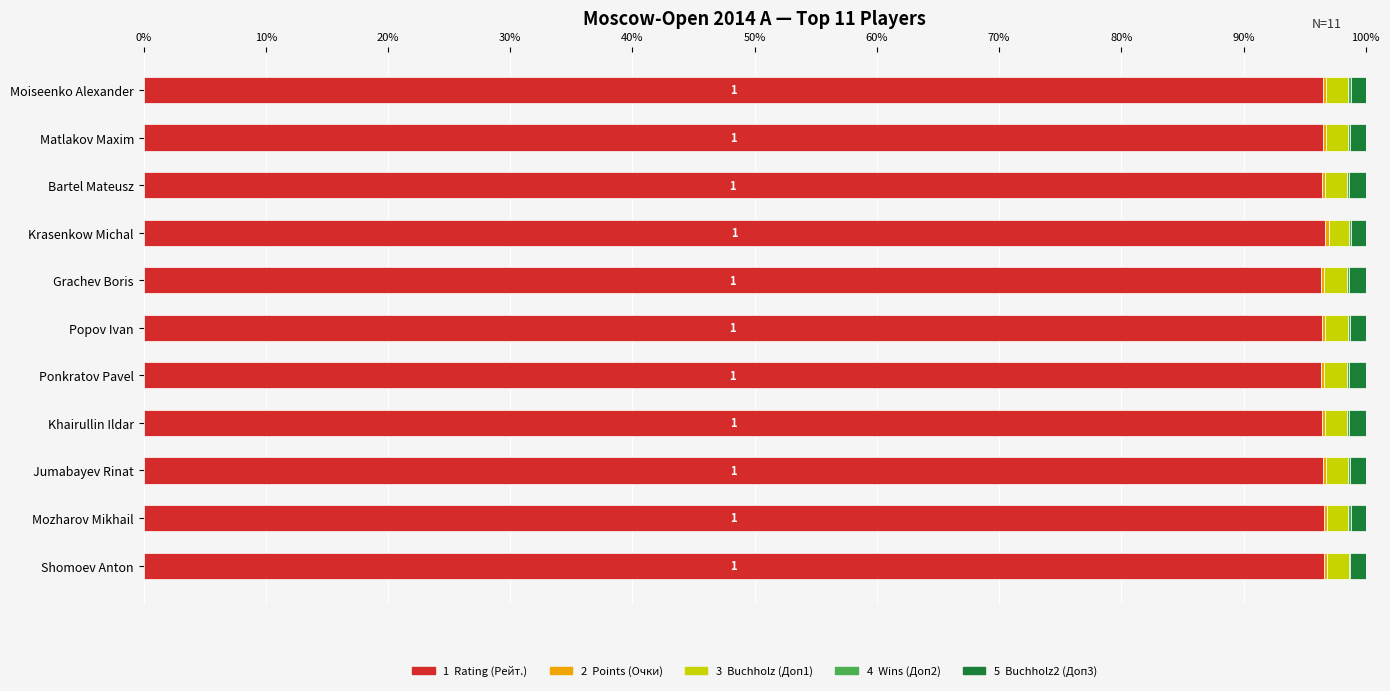

The value of Buchholz (Доп1) at Moiseenko Alexander is 0.7. True or false?

False